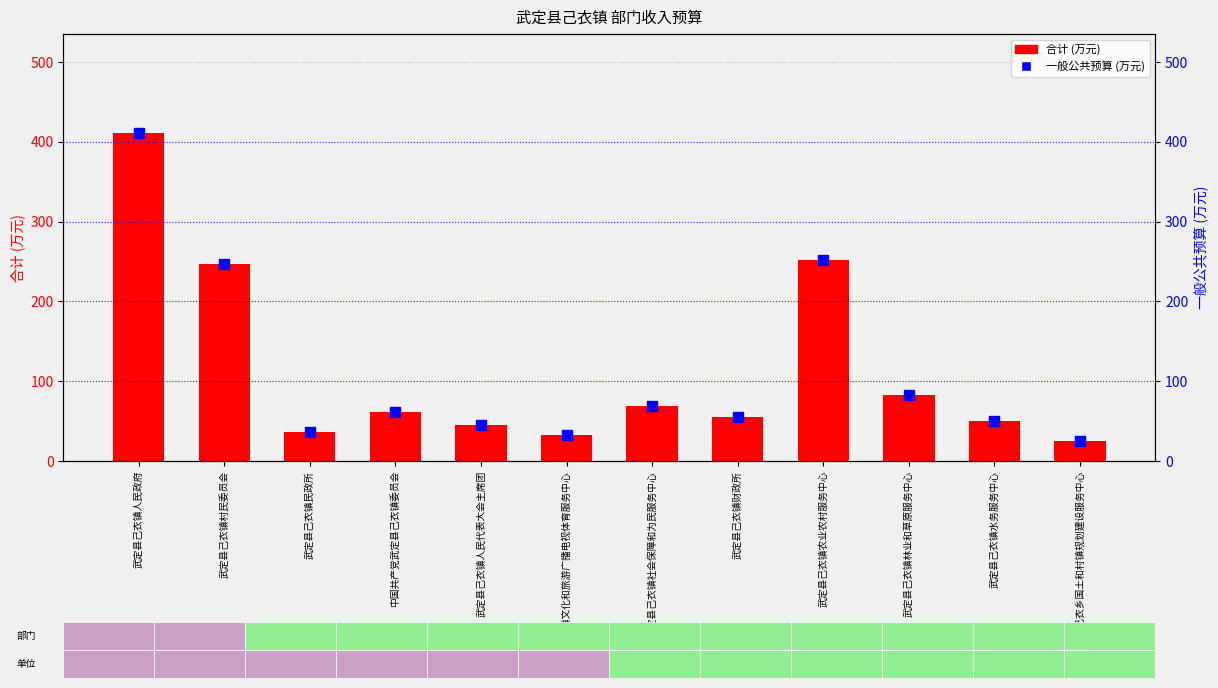

What is the total value across all series at 武定县己衣镇农业农村服务中心?

503.9